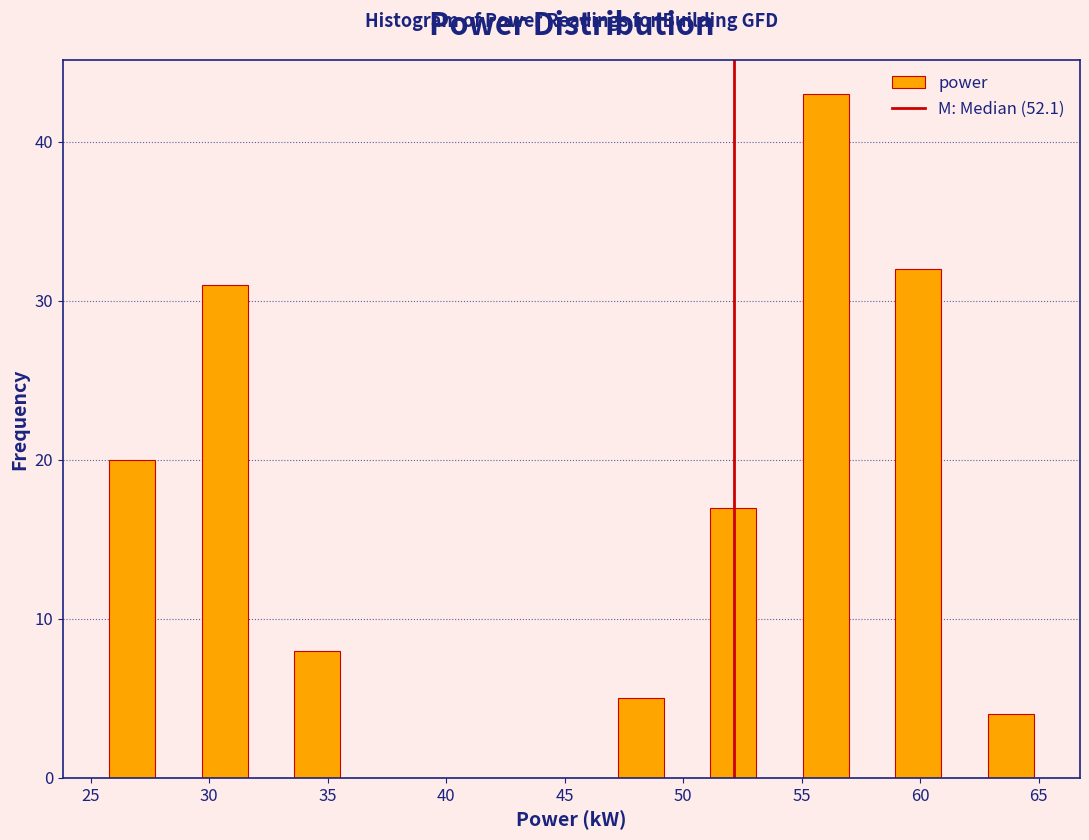

Around what value on the x-axis is the tallest bar? Give the approximate position of its centre, as read against the axis.

56.0